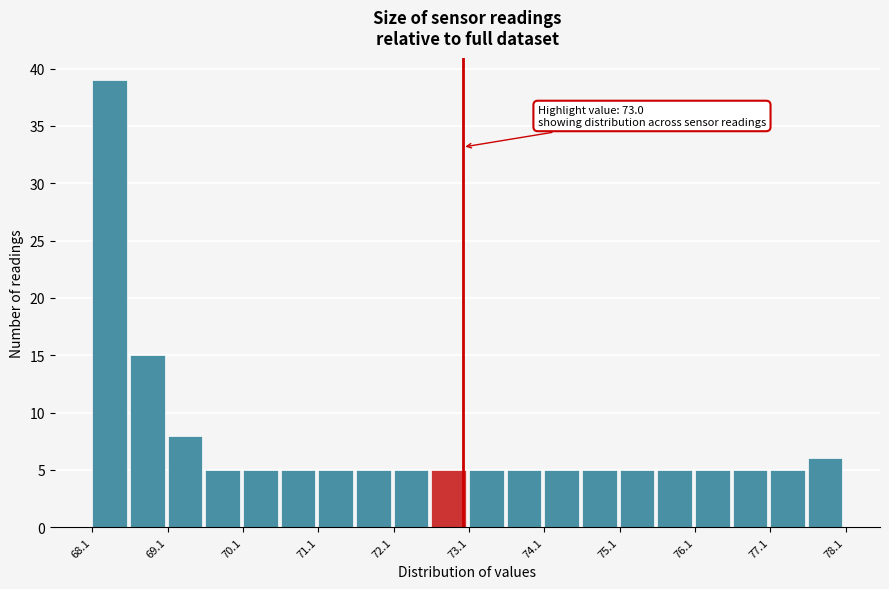

Read against the x-axis, roughly where is the centre of the tallest bar?

68.2